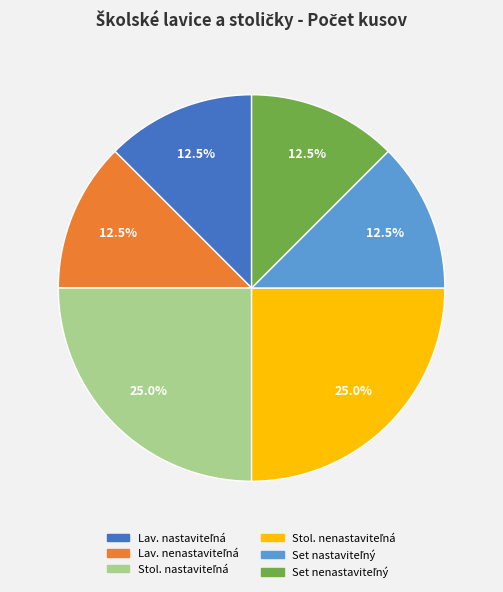

Does any single category account for the majority?

No